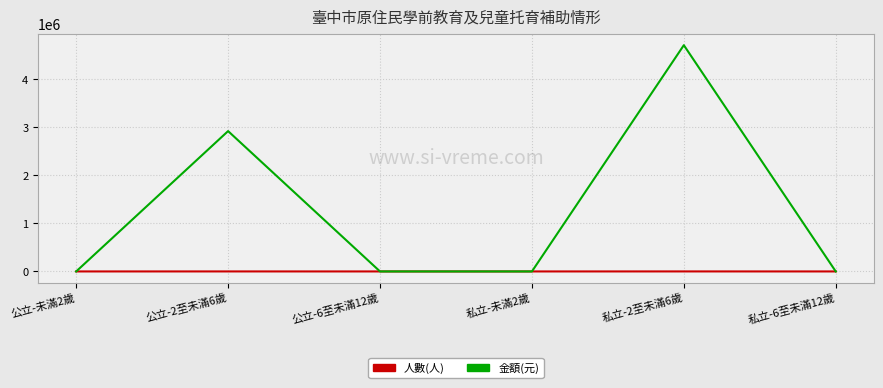

Which category has the highest value in the 金額(元) series?

私立-2至未滿6歲